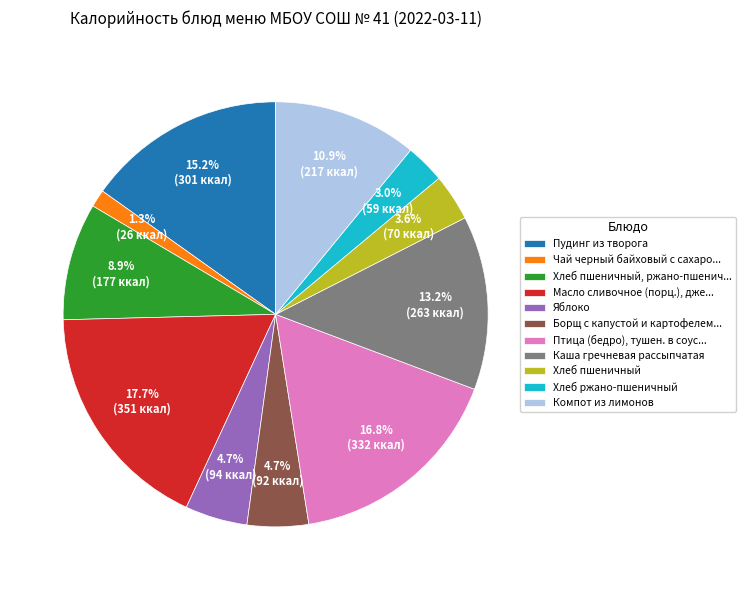

How many segments does this pie chart have?

11